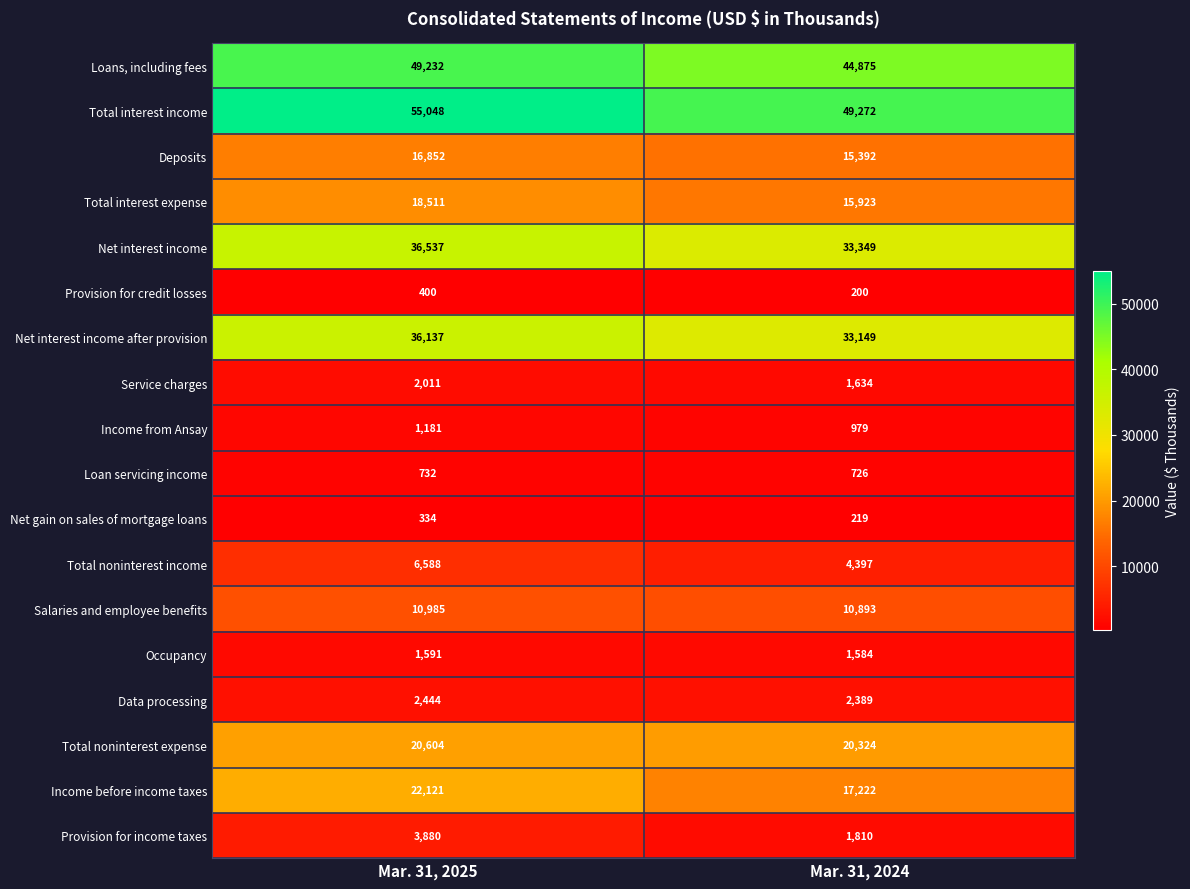

At which category does the chart reach its minimum across all series?

Mar. 31, 2024